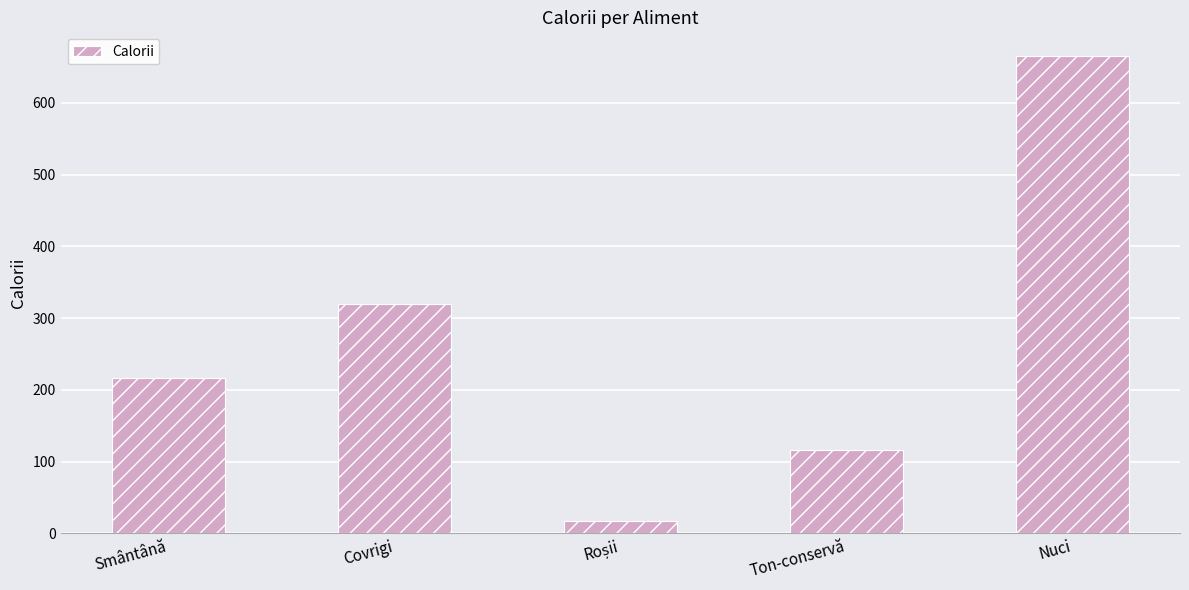

True or false: the data shows 320 at Covrigi.

True